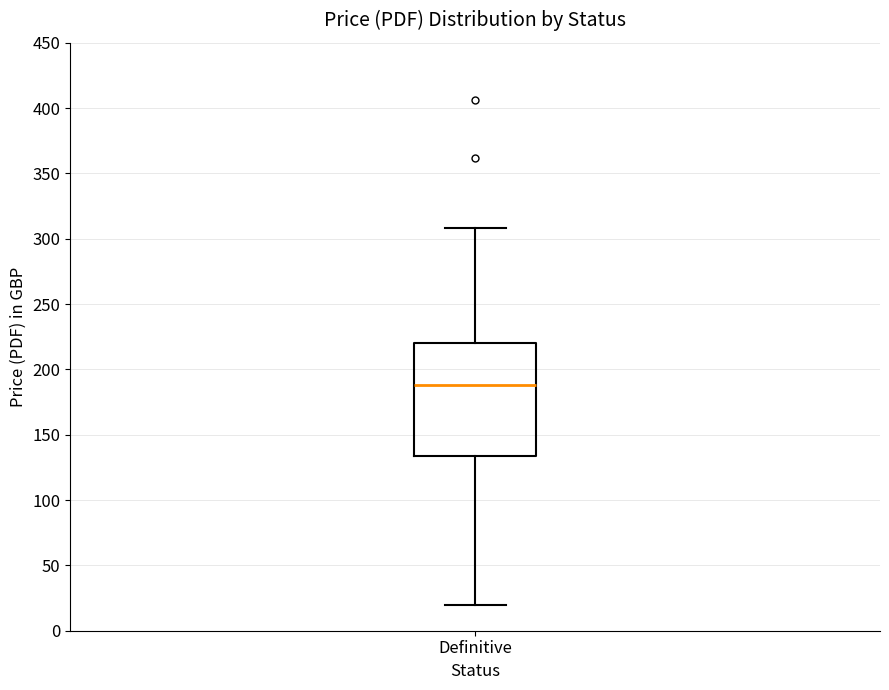

Where is the upper edge of the box for Definitive on the y-axis? The values are not printed on the chart, so give them approximately, as read against the axis.

220